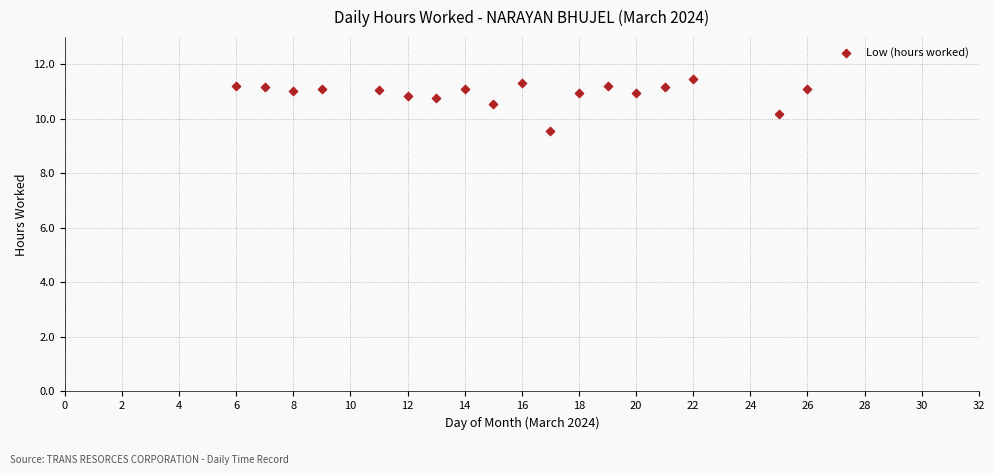

What Y value in the scatter plot is closest to 10?

10.2